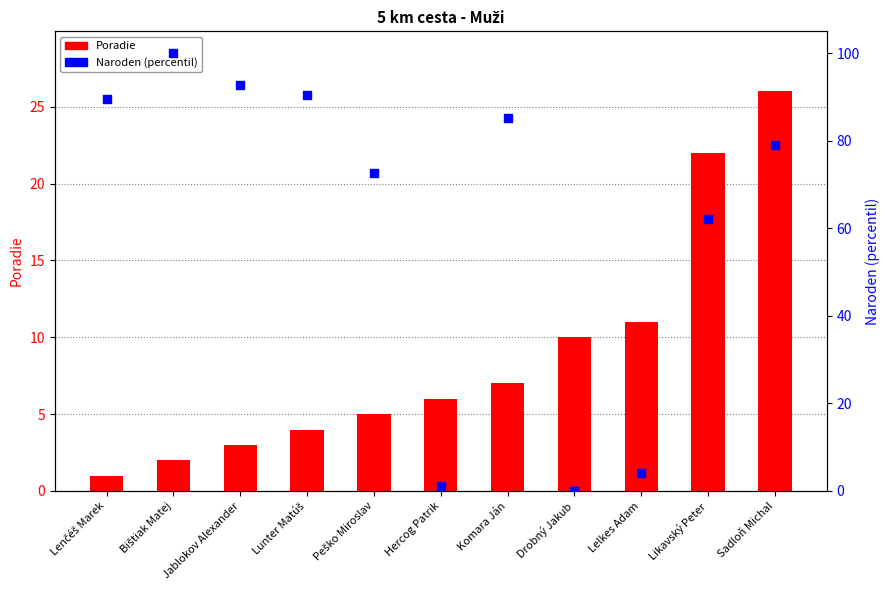

Which series contains the lowest Y value?

Naroden (percentil)